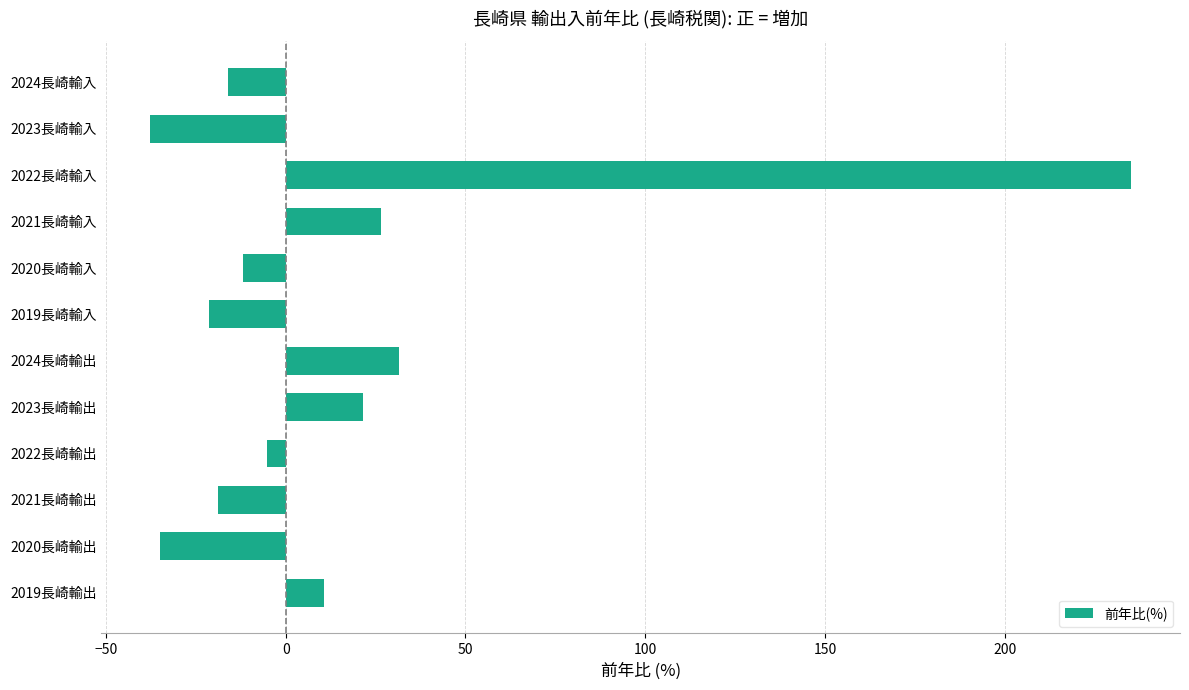

How many negative values are there?

7